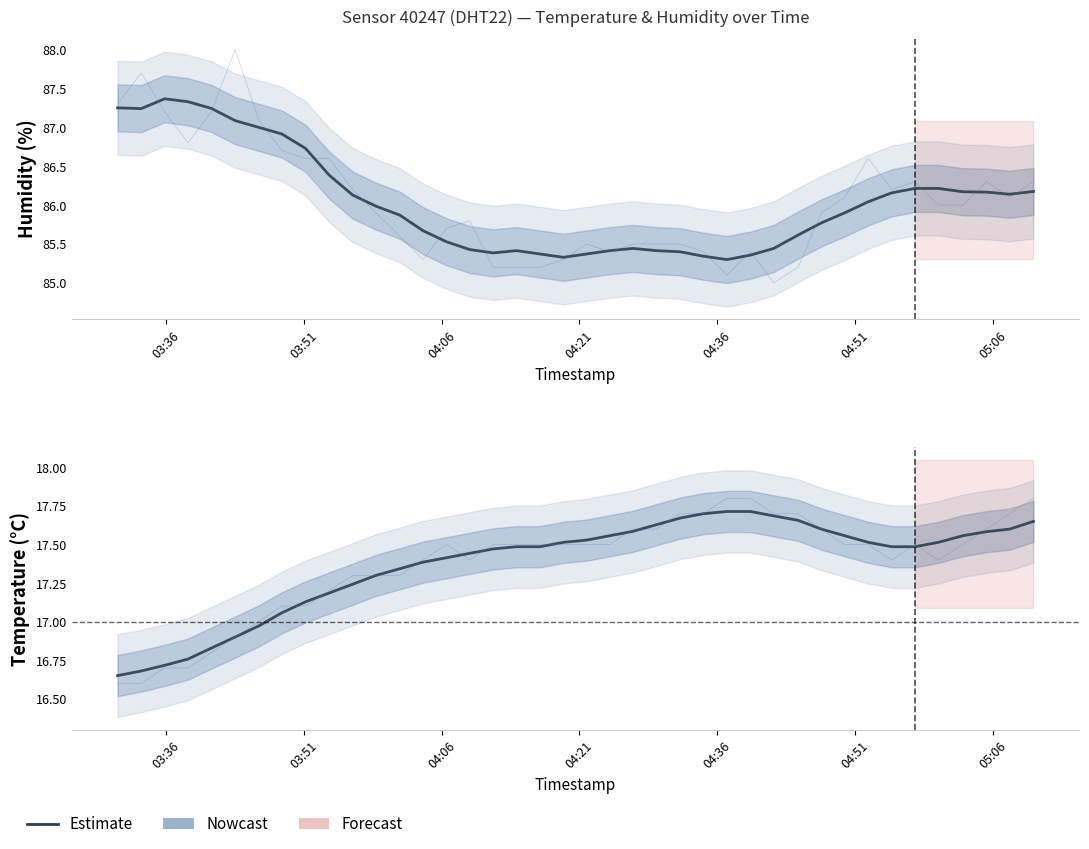

What is the smallest value displayed?

16.6